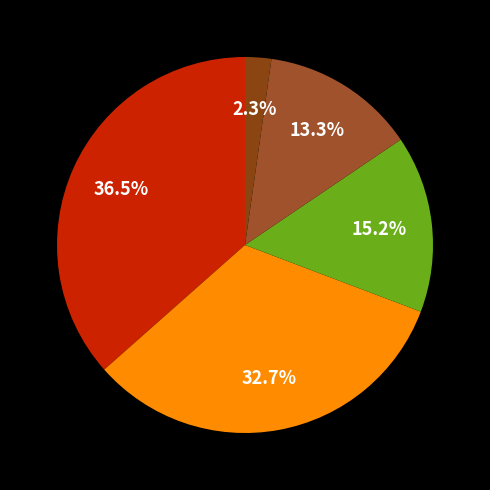

How many slices are in this pie chart?

5